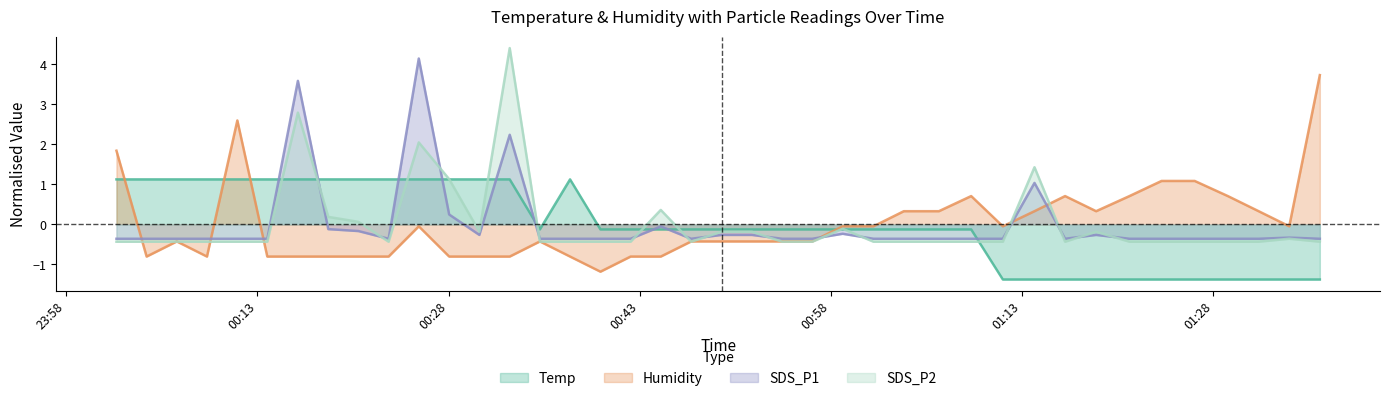

How many intersections are there between SDS_P2 and Humidity?

12